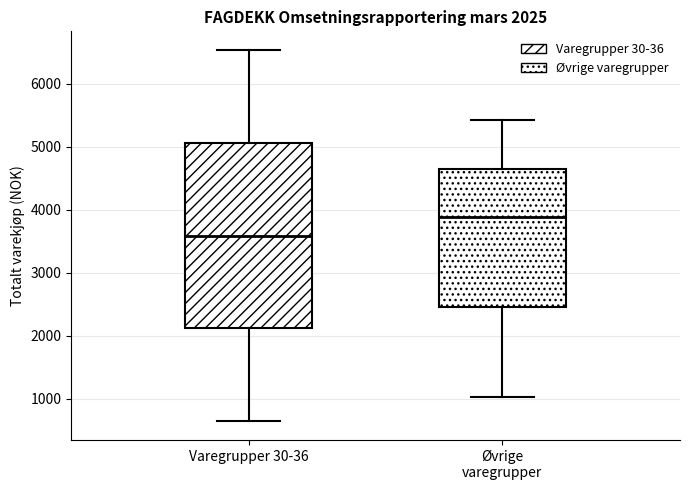

Which box's median line is the highest?

Øvrige varegrupper